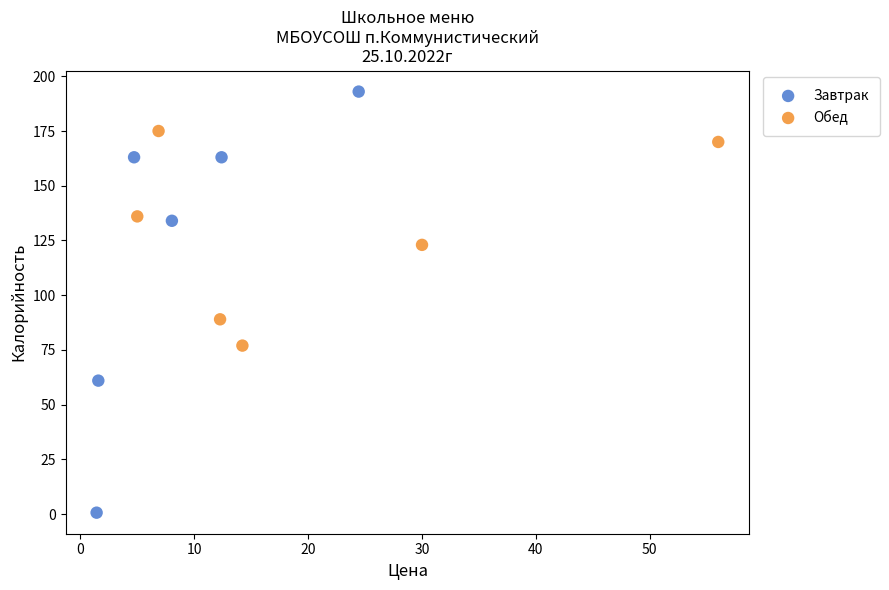

Which series contains the highest Y value?

Завтрак